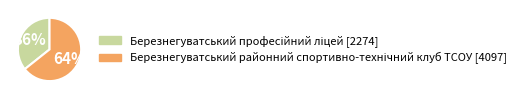

To the nearest percent, what is the average slice percentage?

50%